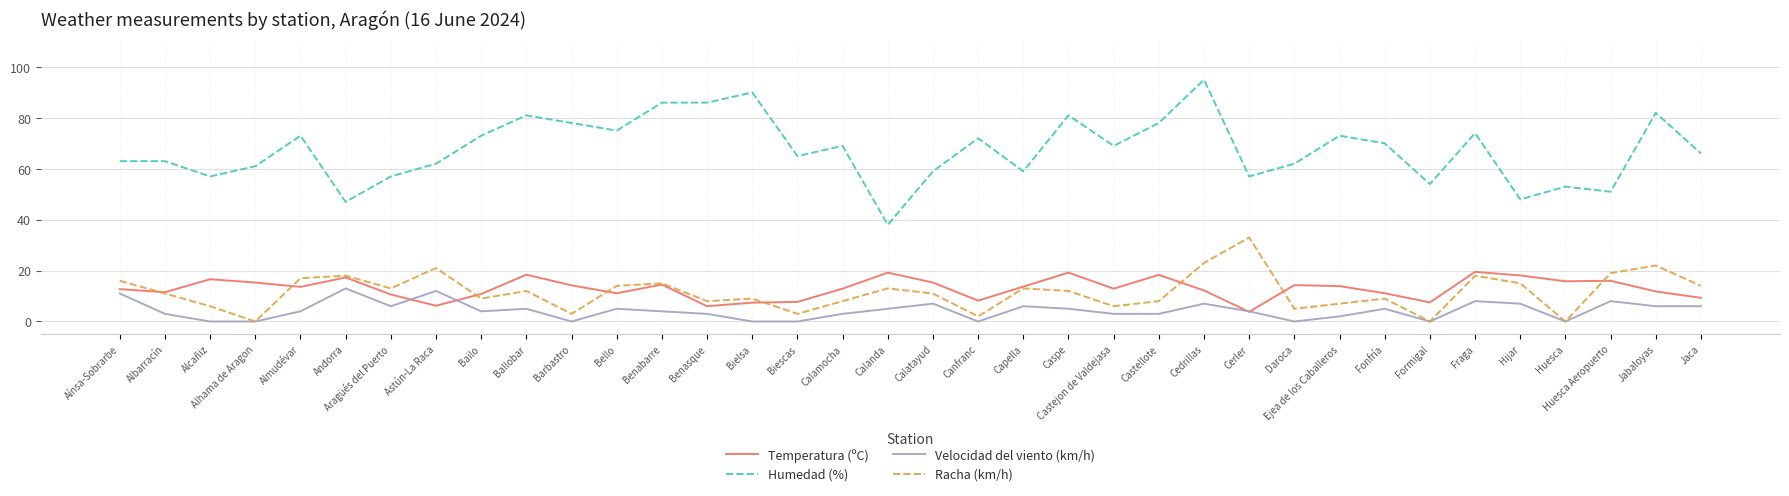

True or false: Humedad (%) and Velocidad del viento (km/h) intersect in this chart.

False